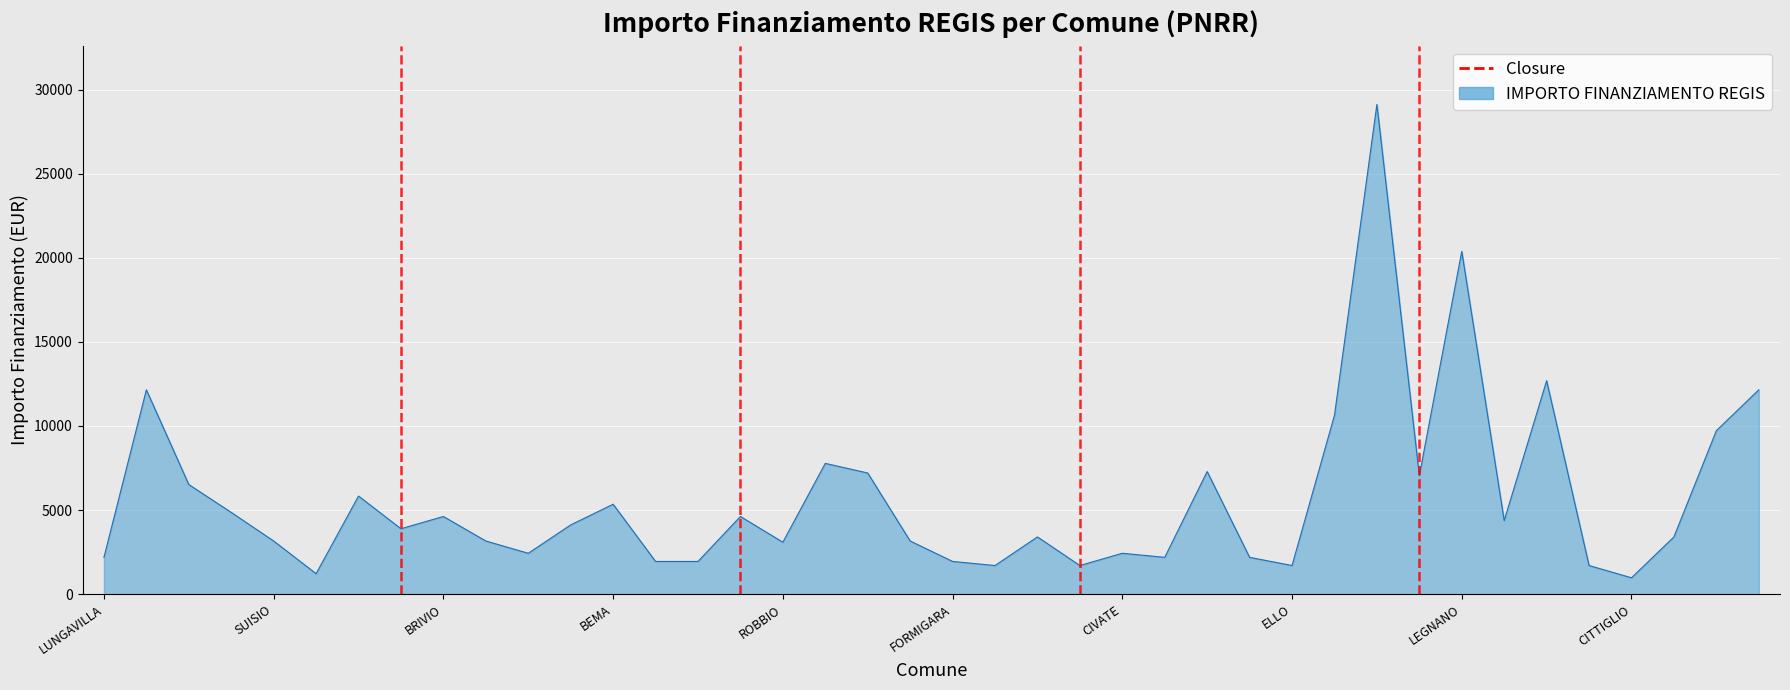

What is the difference between the maximum and minimum values?

28148